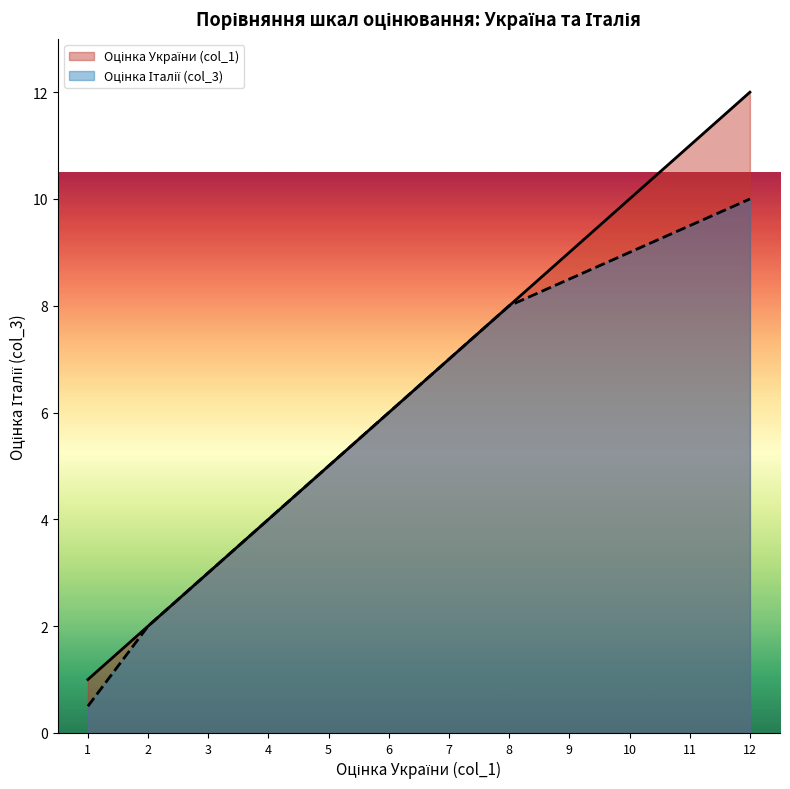

True or false: Оцінка Італії (col_3) and Оцінка України (col_1) intersect in this chart.

False